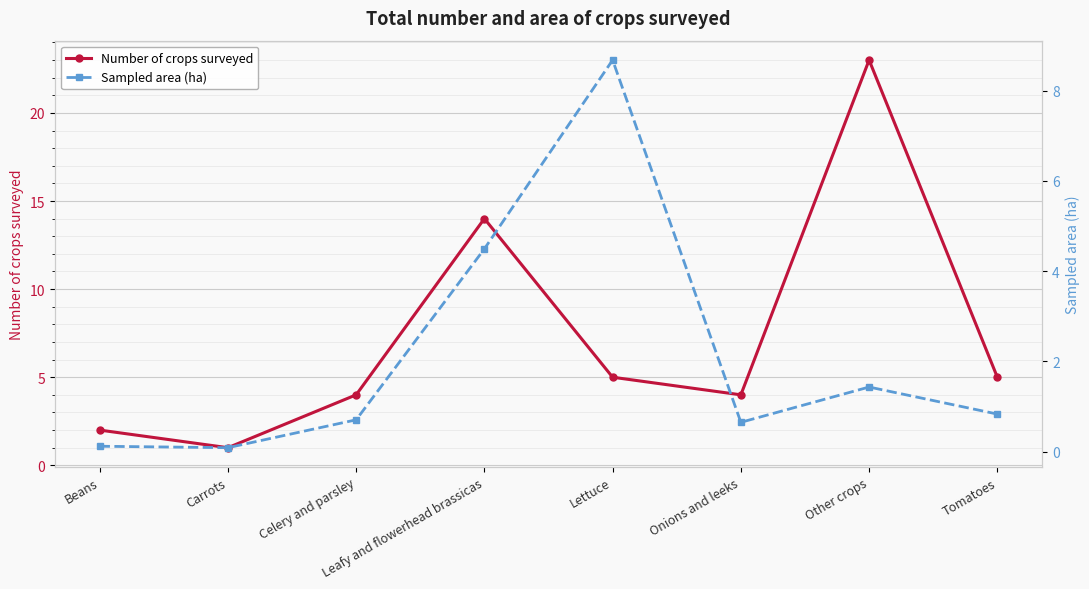

How many lines are shown in the chart?

2